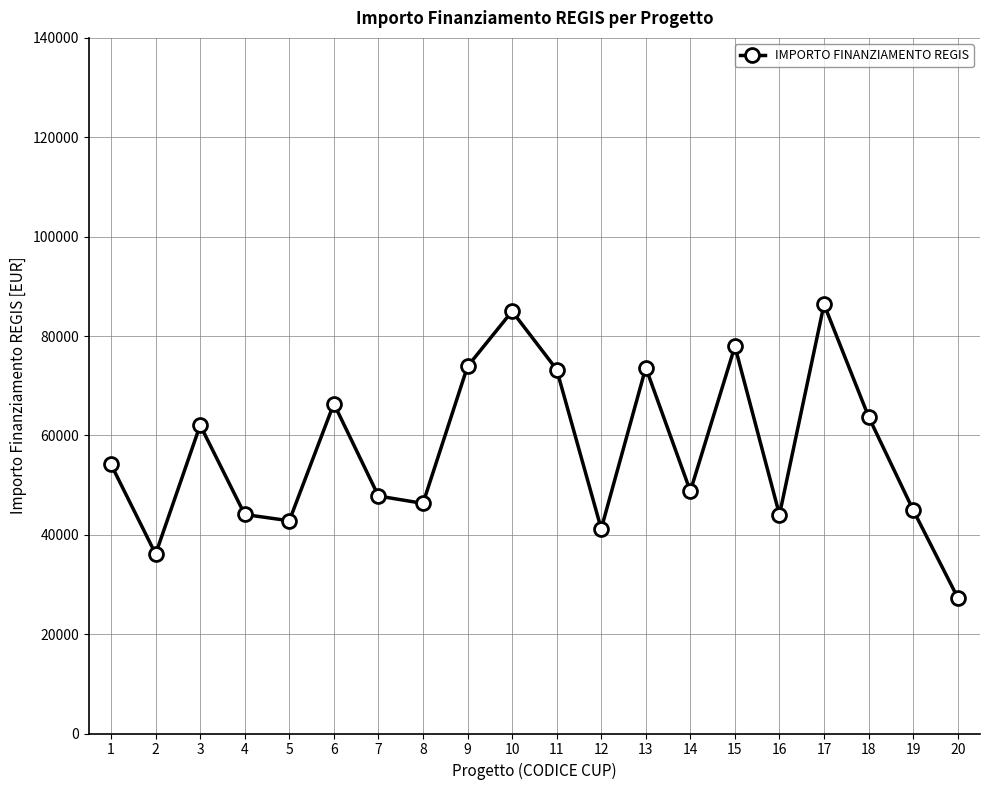

What is the maximum value shown in the chart?

86371.0